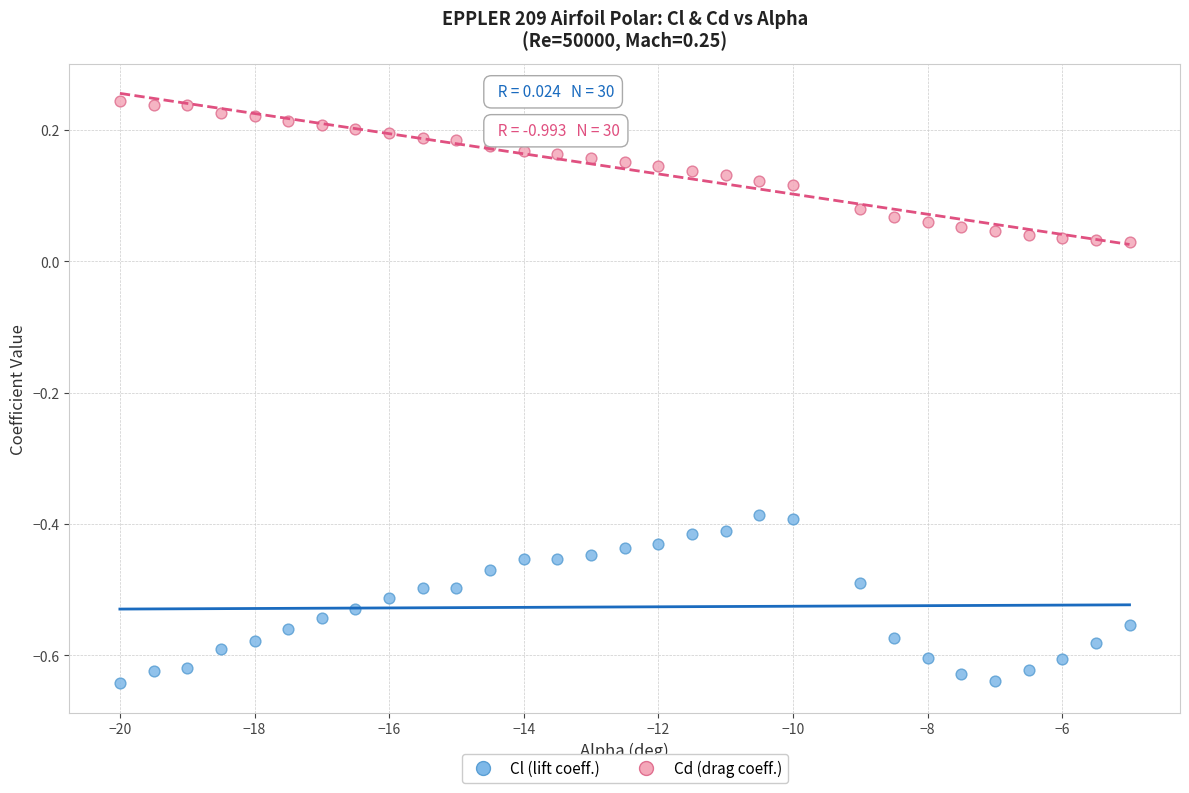

Across all data points, what is the range of X values (max minus min)?

15.0